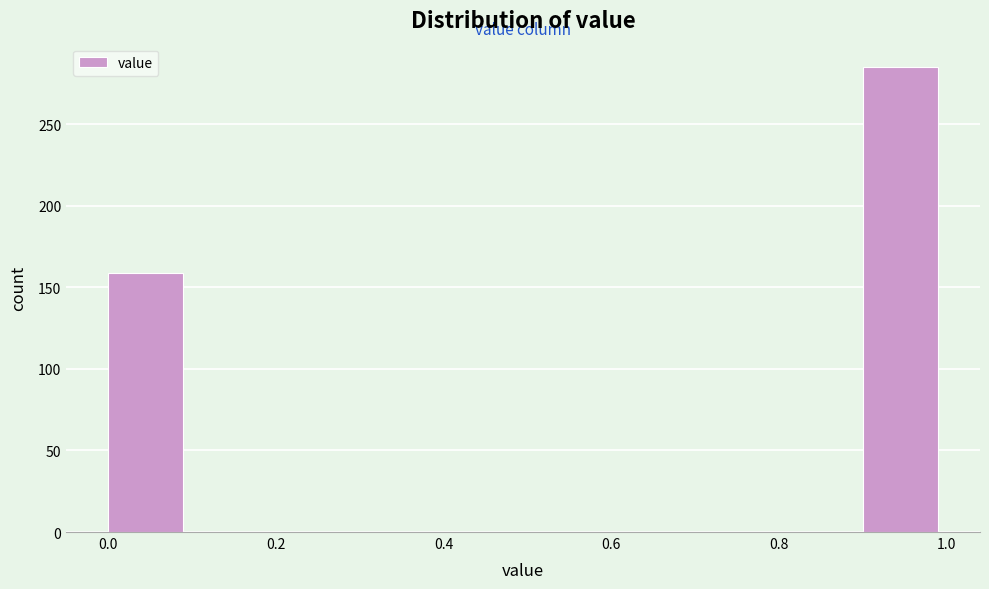

Over which range of the x-axis is the bar tallest?

0.9 to 1.0